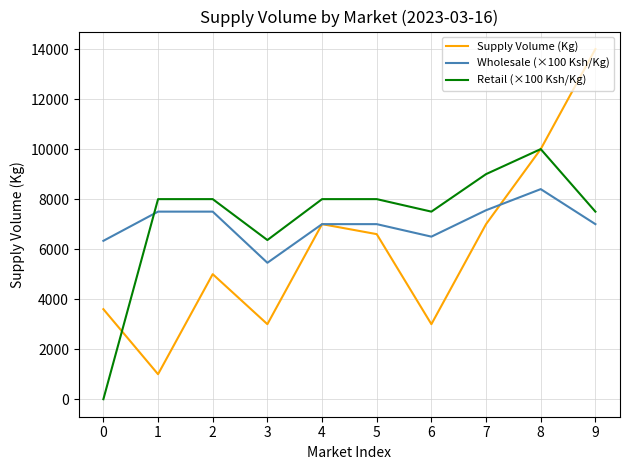

True or false: Wholesale (×100 Ksh/Kg) has a value of 6333 at 0.

True